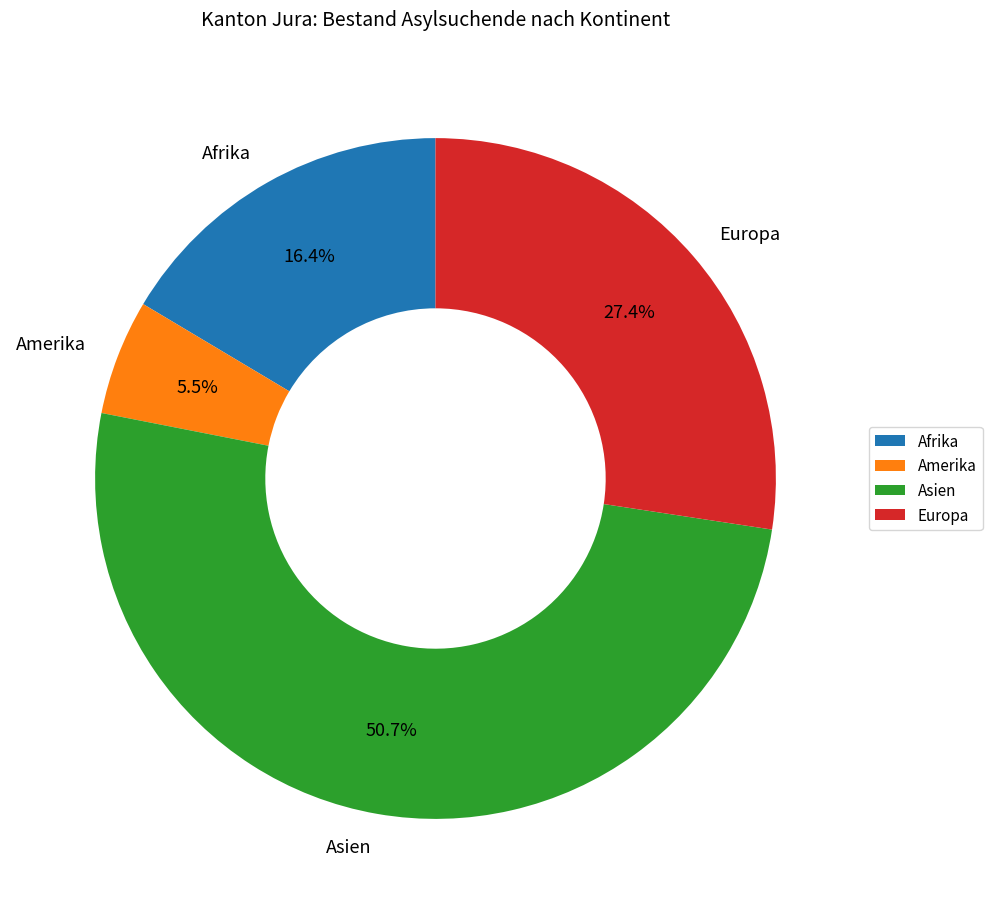

Rank the categories by value from highest to lowest.

Asien, Europa, Afrika, Amerika